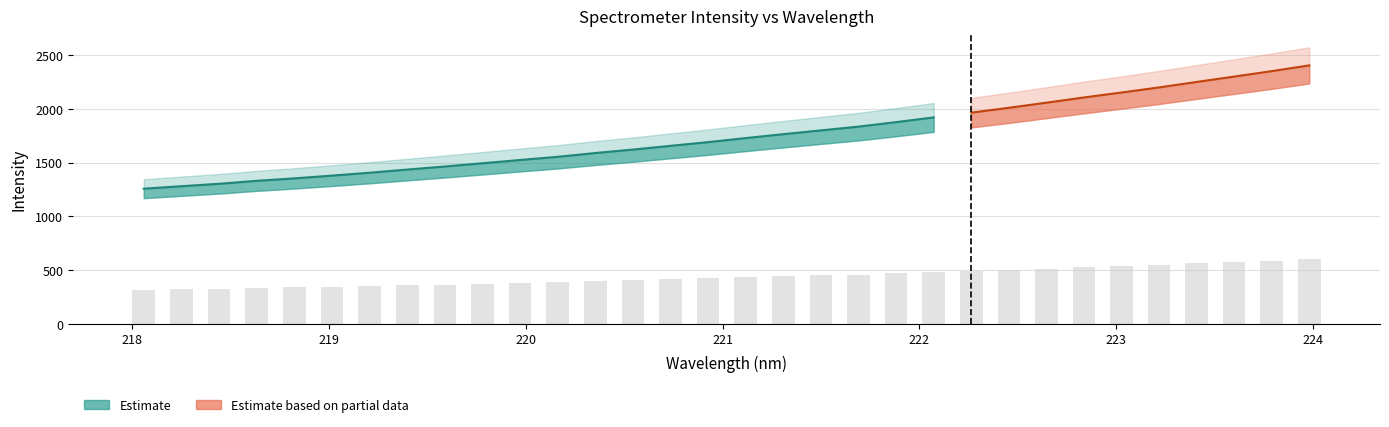

What is the value of the 19th bar from the left?

450.4